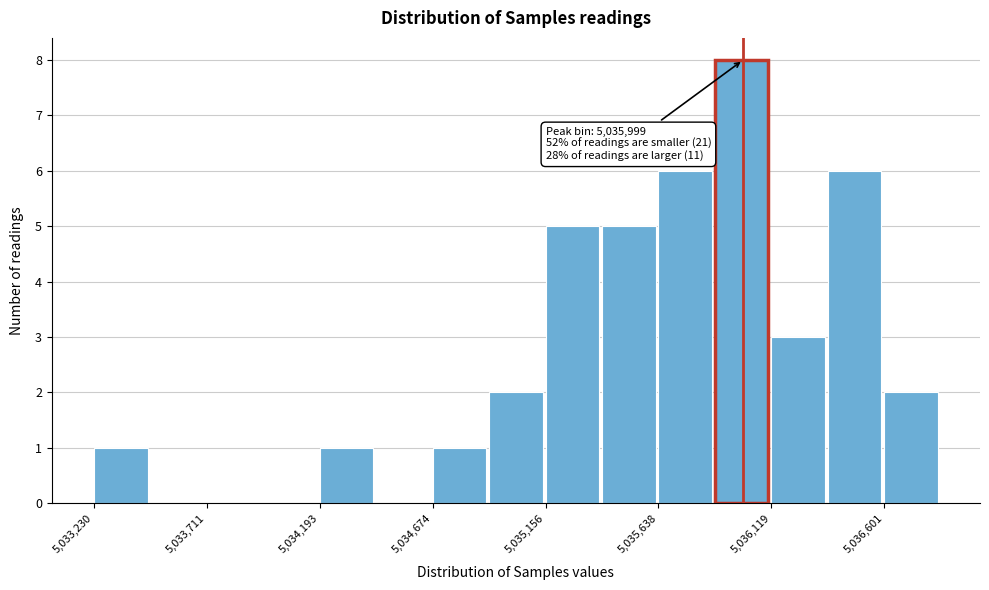

Which range on the x-axis has the tallest bar?

5035900 to 5036100